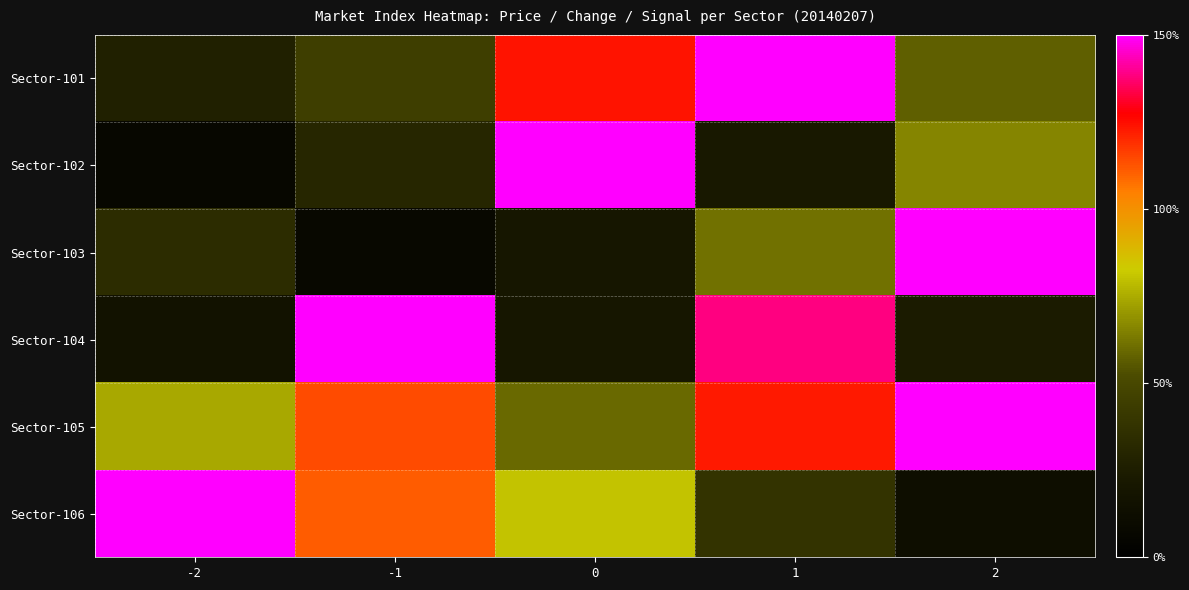

Reading left to right, list all the values displayed in this chart.

Sector-101: -2=26.8	-1=44.4	0=123.8	1=150.0	2=57.1
Sector-102: -2=6.8	-1=30.1	0=150.0	1=21.3	2=65.9
Sector-103: -2=34.0	-1=7.6	0=20.2	1=61.5	2=150.0
Sector-104: -2=16.5	-1=150.0	0=20.5	1=138.5	2=23.9
Sector-105: -2=73.9	-1=113.9	0=59.7	1=122.5	2=150.0
Sector-106: -2=150.0	-1=111.1	0=80.3	1=37.8	2=13.3